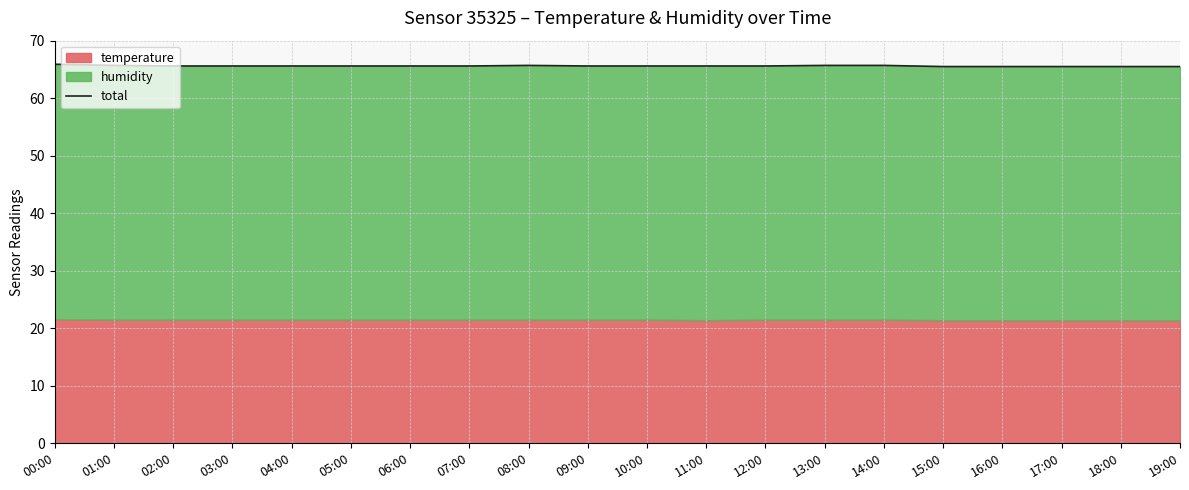

Where is the first local maximum?

08:00